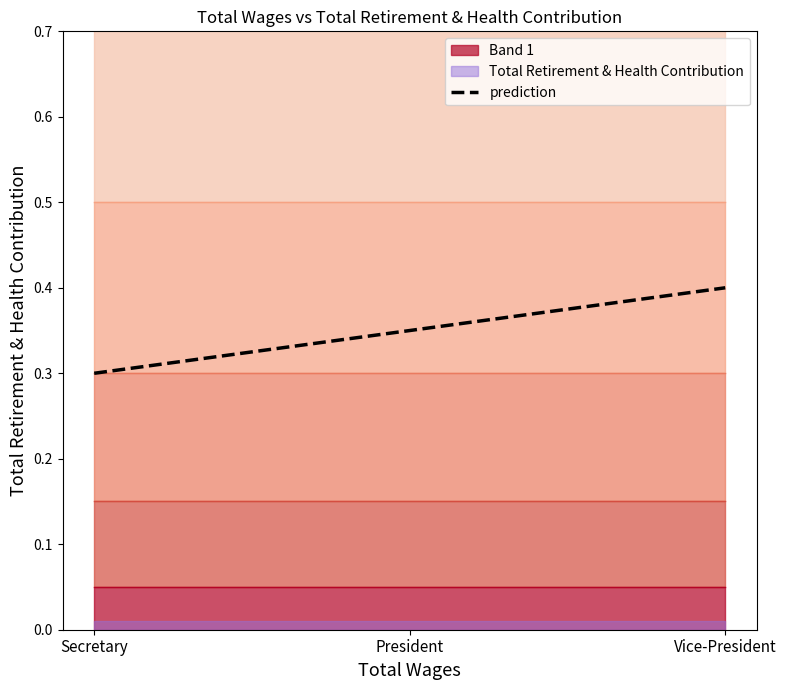

Reading left to right, list all the values displayed in this chart.

Secretary=0.3	President=0.3	Vice-President=0.4